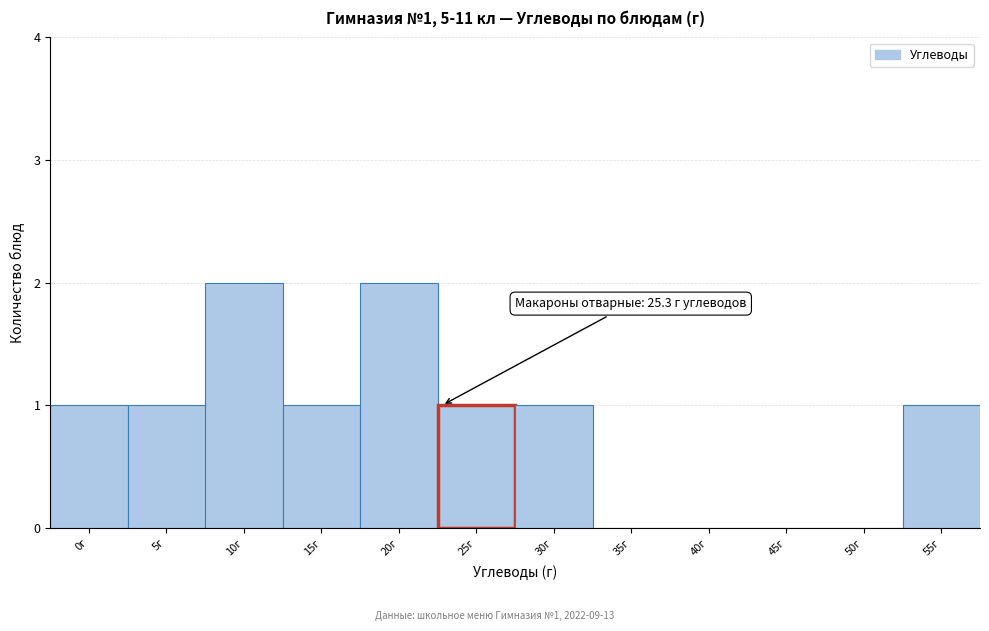

Reading left to right, list all the values displayed in this chart.

0г=1	5г=1	10г=2	15г=1	20г=2	25г=1	30г=1	35г=0	40г=0	45г=0	50г=0	55г=1